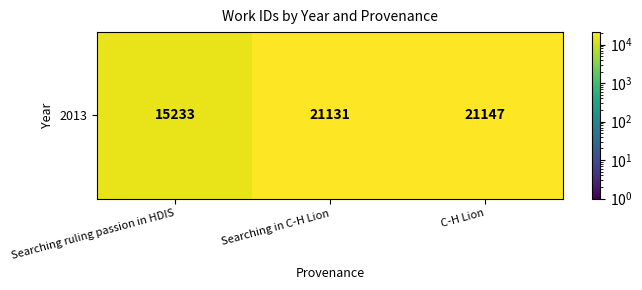

Rank the categories by value from lowest to highest.

Searching ruling passion in HDIS, Searching in C-H Lion, C-H Lion